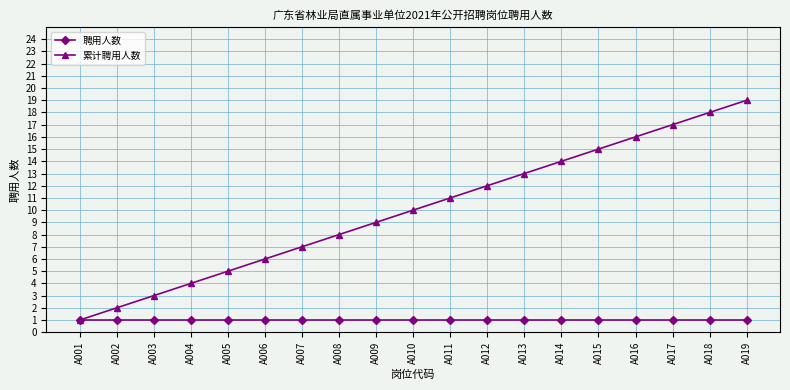

Rank the series by their average value, from lowest to highest.

聘用人数, 累计聘用人数